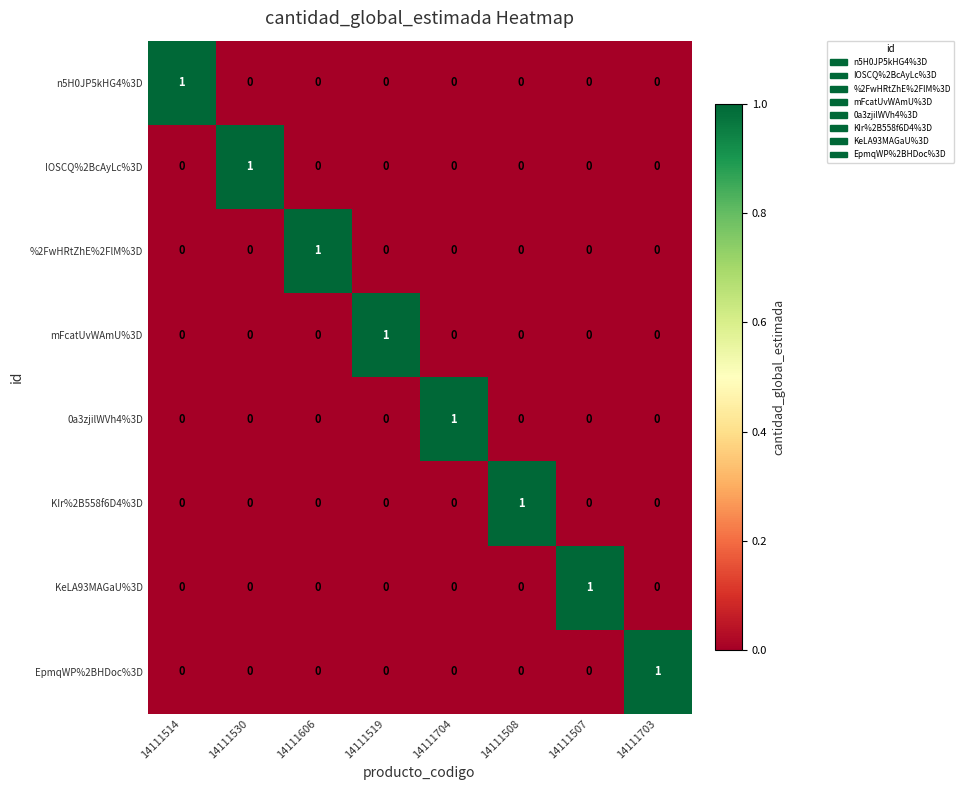

Which category has the highest value in the KIr%2B558f6D4%3D series?

14111508